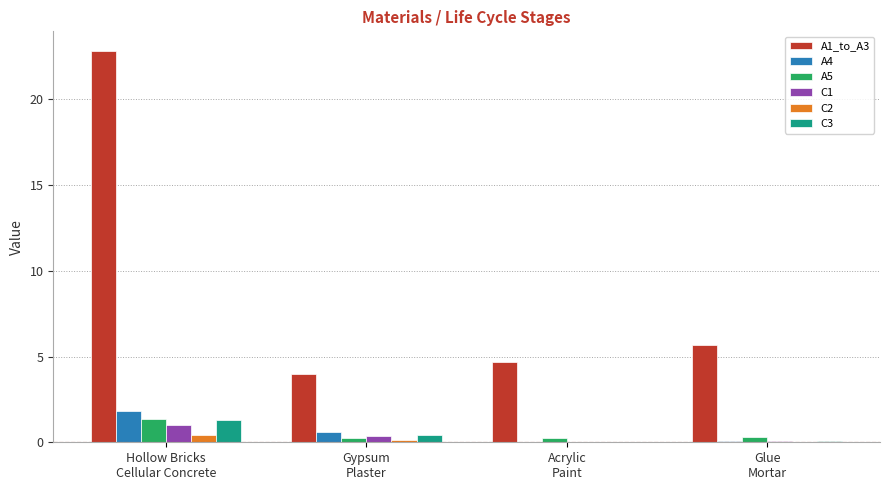

How many groups of bars are there?

4